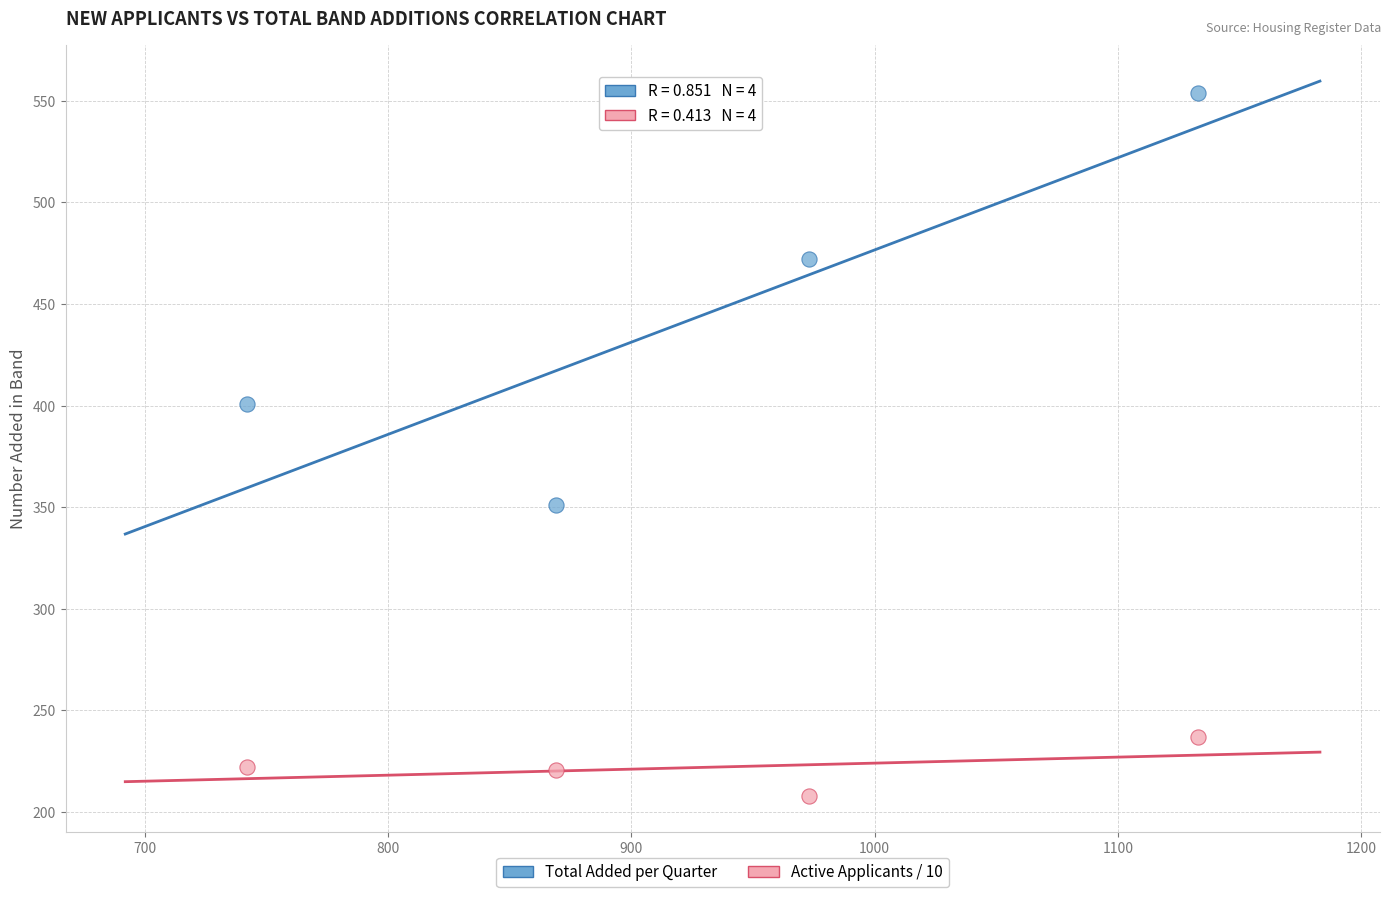

Which series reaches the maximum Y coordinate?

Total Added per Quarter